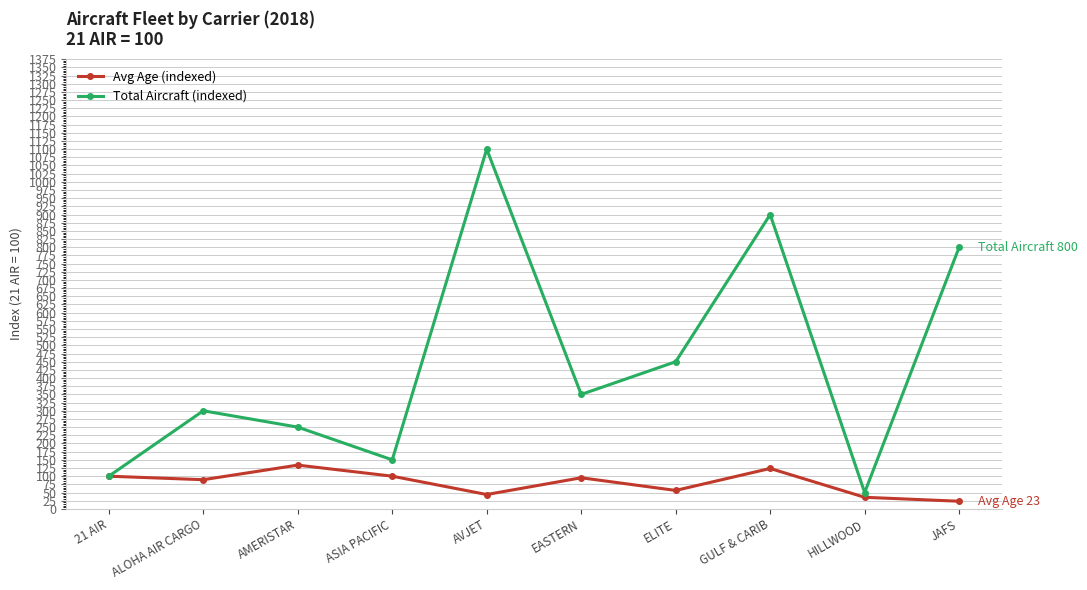

What is the label of the 10th point from the left?

JAFS